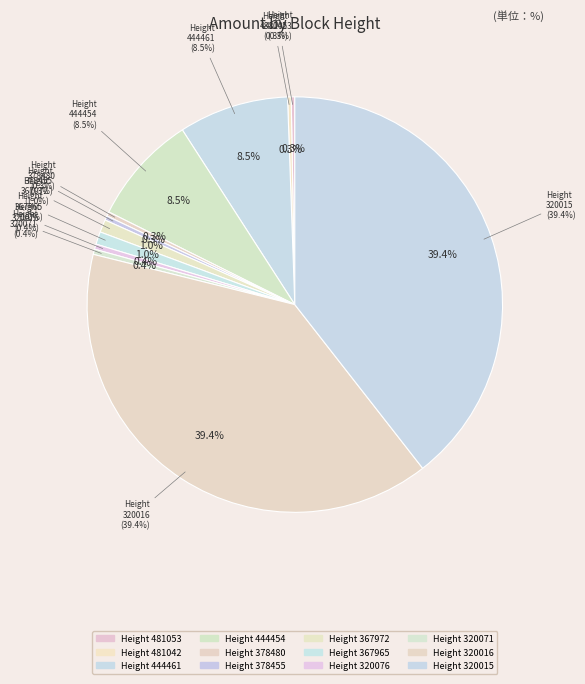

What is the total percentage of 320016 and 444461?

48.0%